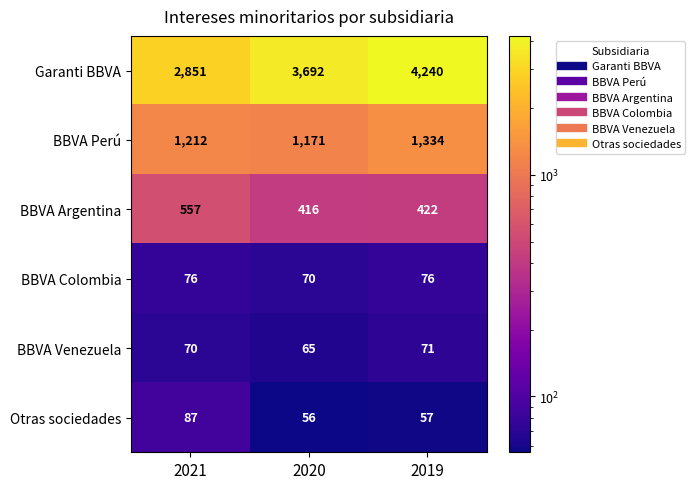

Reading left to right, extract all data points from this chart.

Garanti BBVA: 2021=2851	2020=3692	2019=4240
BBVA Perú: 2021=1212	2020=1171	2019=1334
BBVA Argentina: 2021=557	2020=416	2019=422
BBVA Colombia: 2021=76	2020=70	2019=76
BBVA Venezuela: 2021=70	2020=65	2019=71
Otras sociedades: 2021=87	2020=56	2019=57